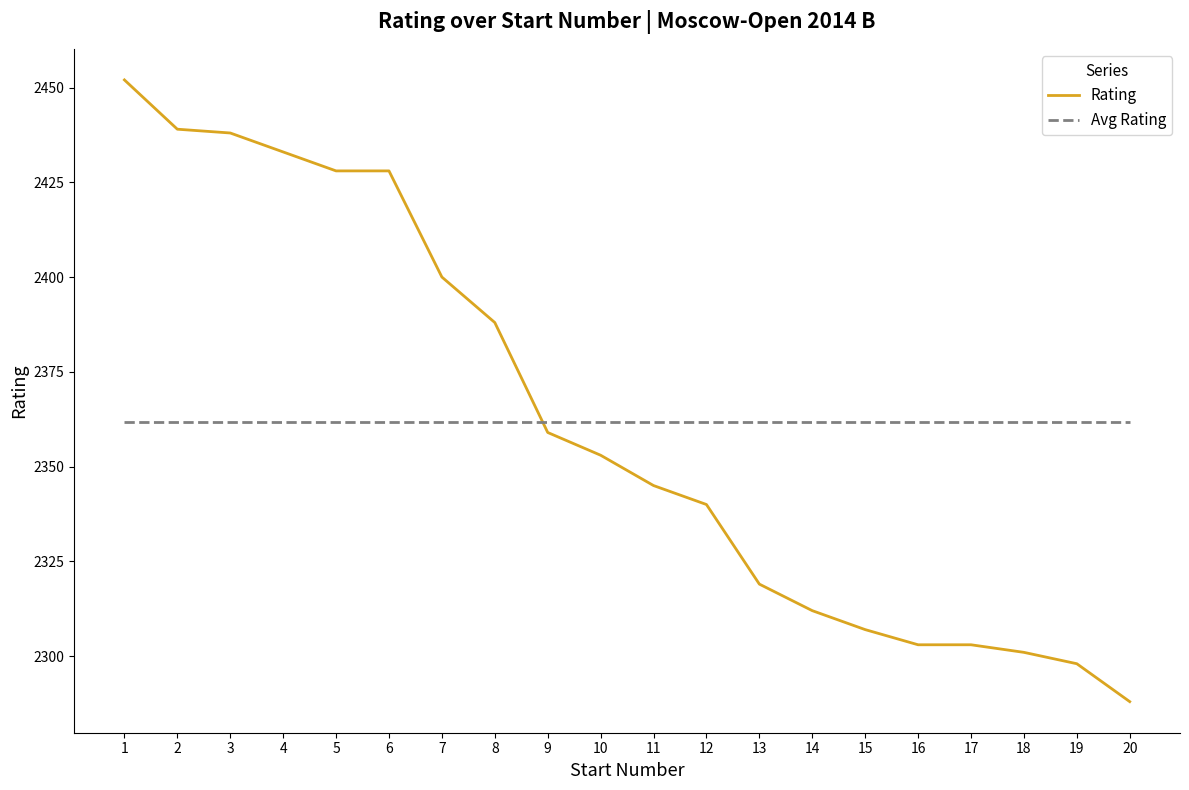

At 9, list the series in order from smallest to largest.

Rating, Avg Rating